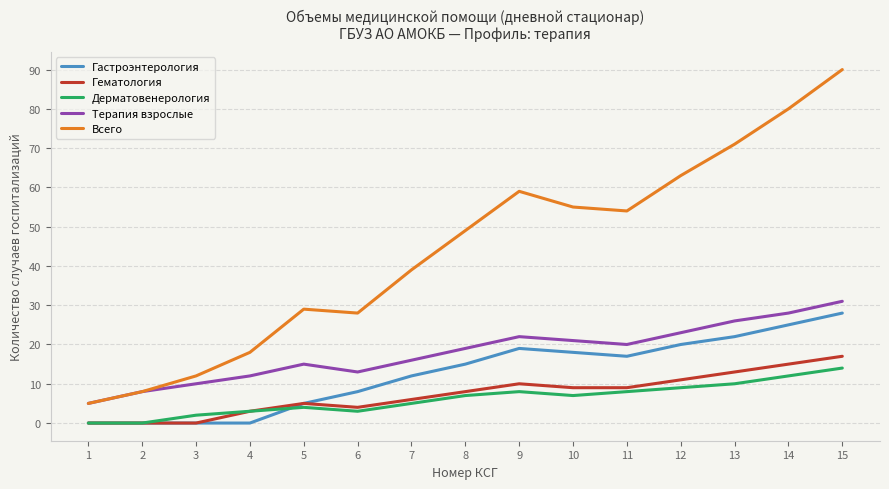

Which series has the largest range (max minus min)?

Всего